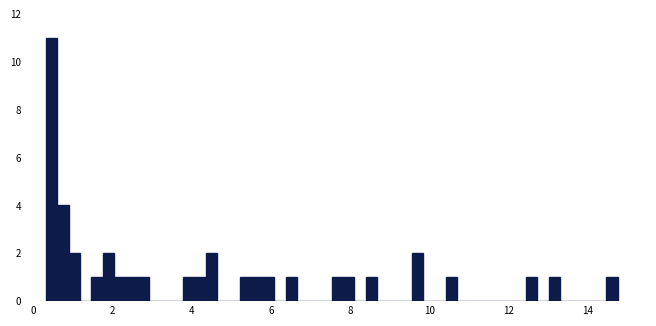

Around what value on the x-axis is the tallest bar? Give the approximate position of its centre, as read against the axis.

0.4